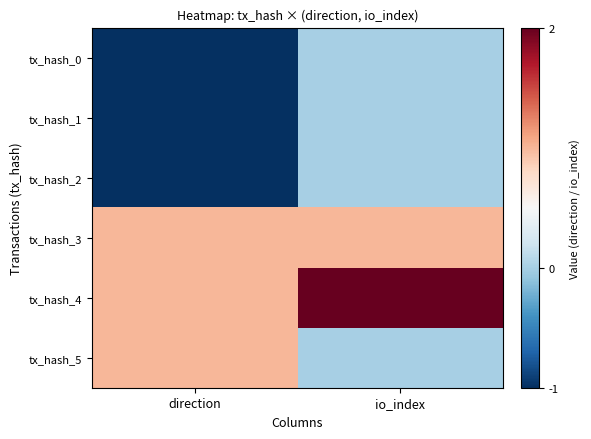

What is the greatest value displayed?

2